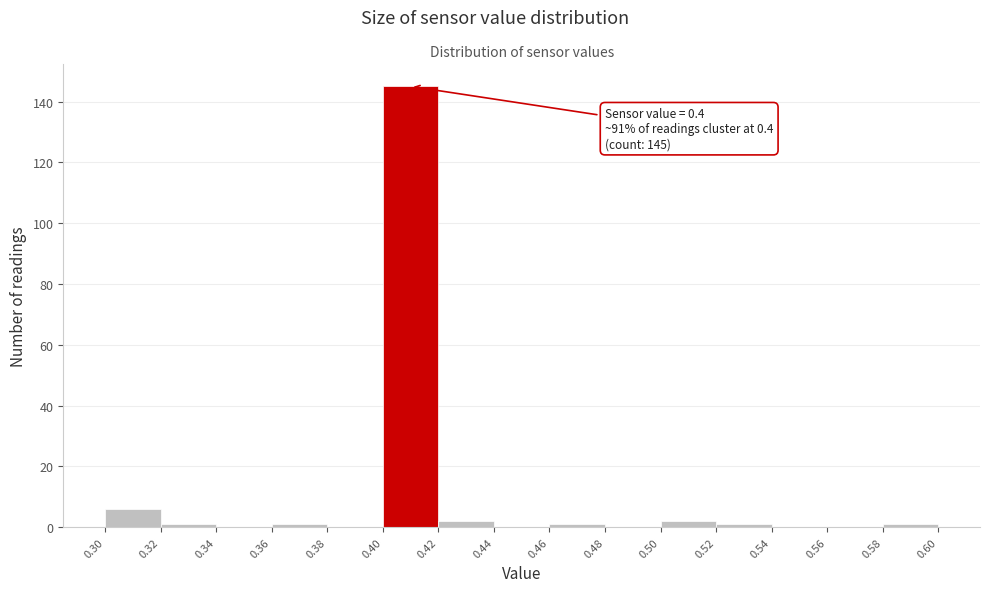

Which range on the x-axis has the tallest bar?

0.40 to 0.42